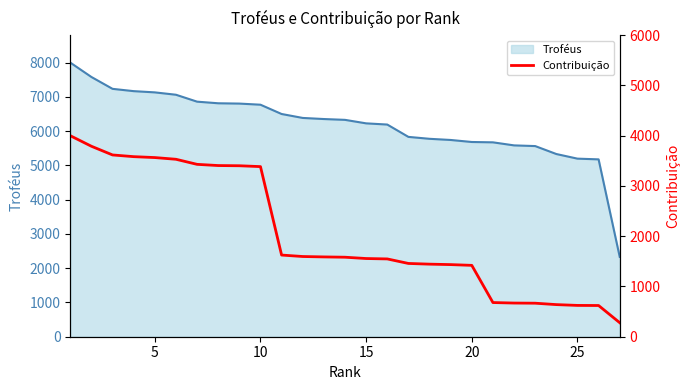

The chart shows a value of 461 at 21. True or false?

False